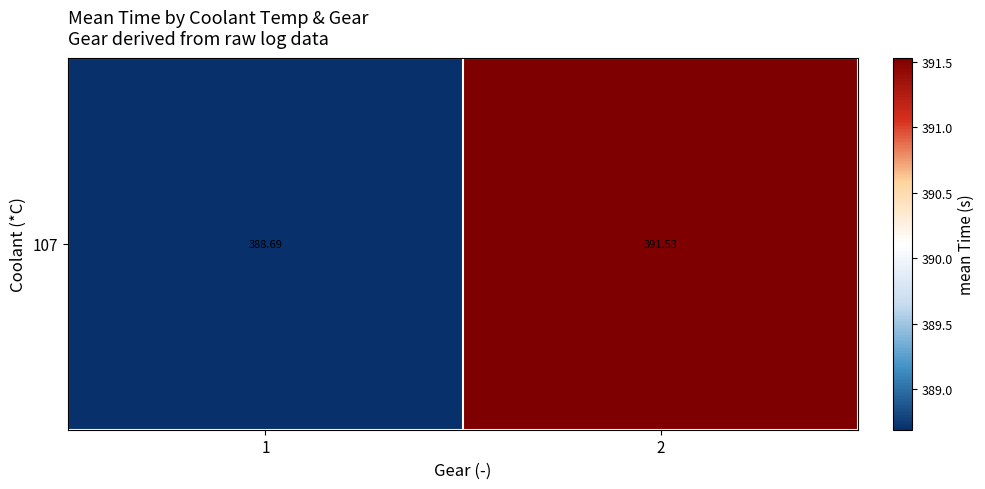

Where does the data first go above 391?

2